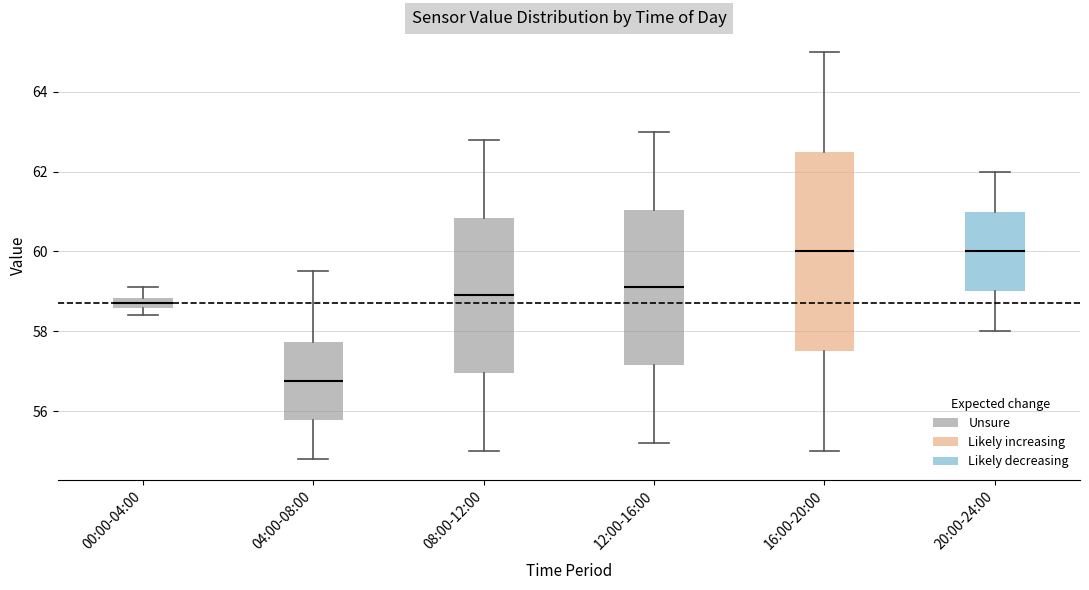

Where does the upper whisker of the box for 08:00-12:00 end on the y-axis? The values are not printed on the chart, so give them approximately, as read against the axis.

62.8